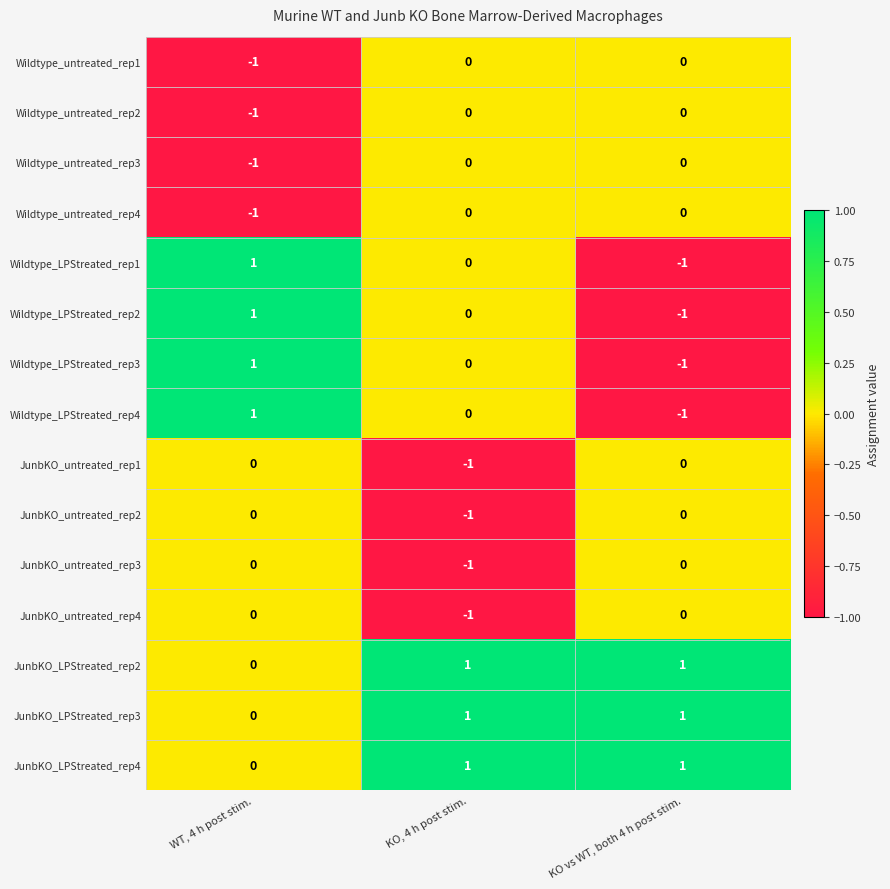

What is the spread (max minus min) of values at KO vs WT, both 4 h post stim.?

2